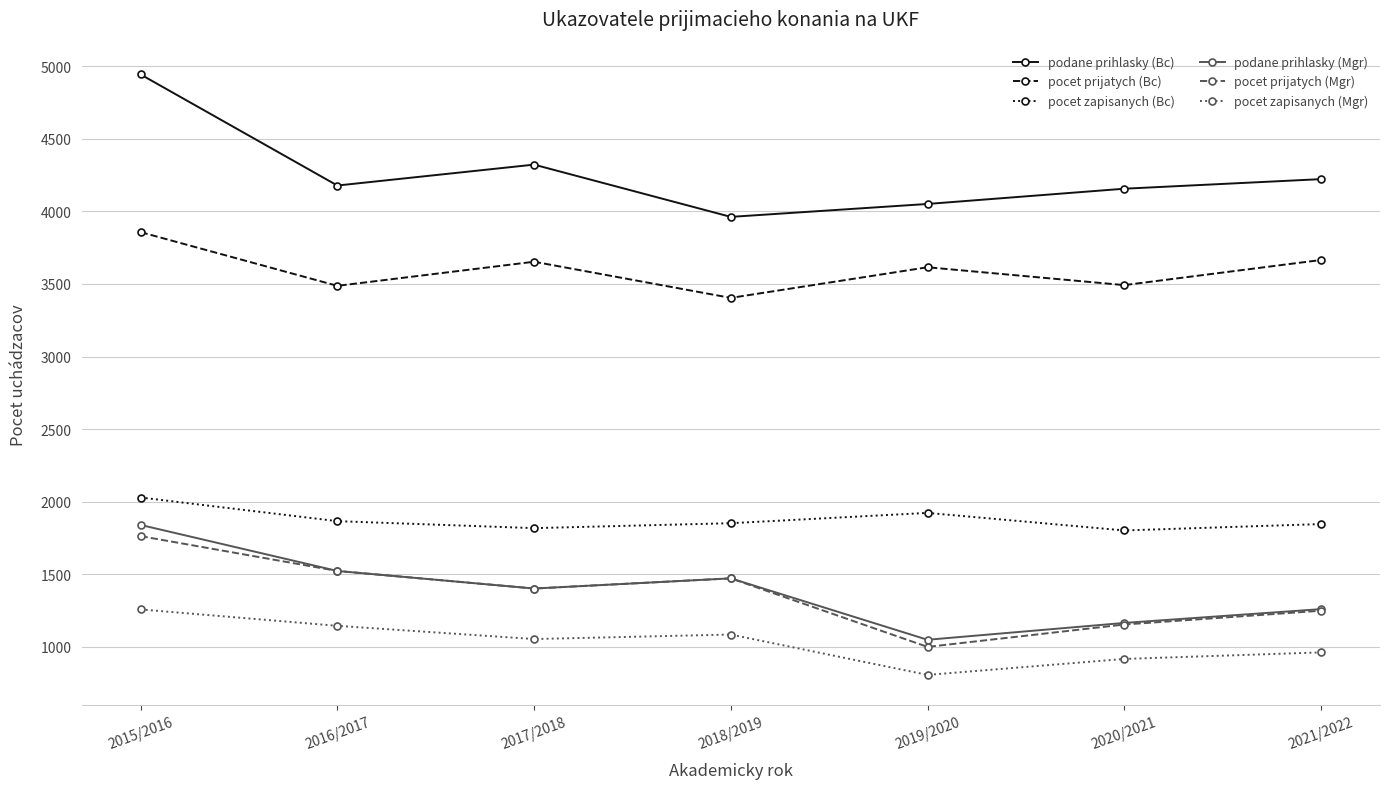

At which category is the sum across all series the highest?

2015/2016